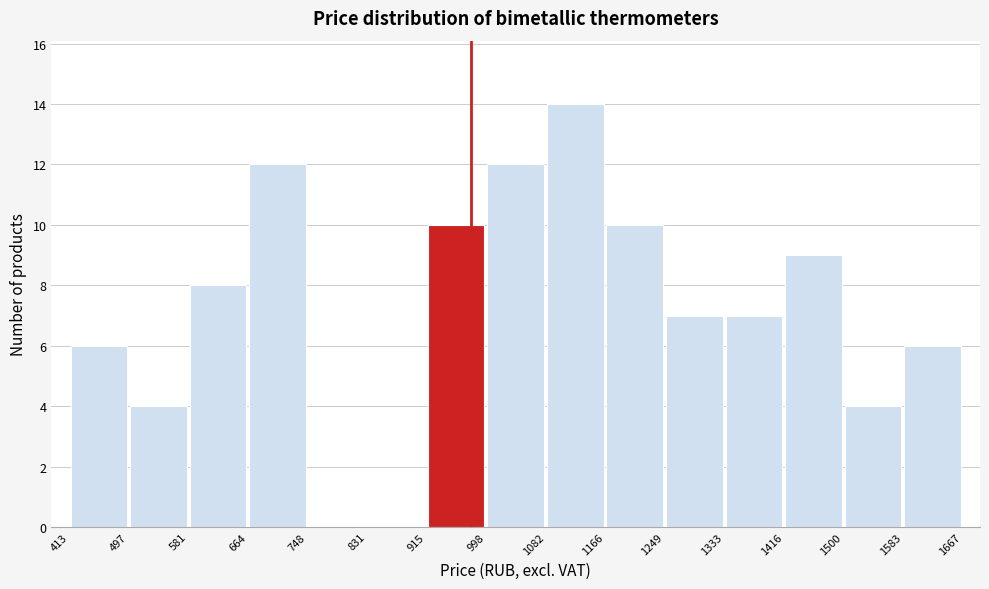

Reading left to right, transcribe this chart: for each bar, give the range it covers on the x-axis and its height. The values are not printed on the chart, so give them approximately, as read against the axis.

413 to 497: 6
497 to 581: 4
581 to 664: 8
664 to 748: 12
748 to 831: 0
831 to 915: 0
915 to 998: 10
998 to 1082: 12
1082 to 1166: 14
1166 to 1249: 10
1249 to 1333: 7
1333 to 1416: 7
1416 to 1500: 9
1500 to 1583: 4
1583 to 1667: 6